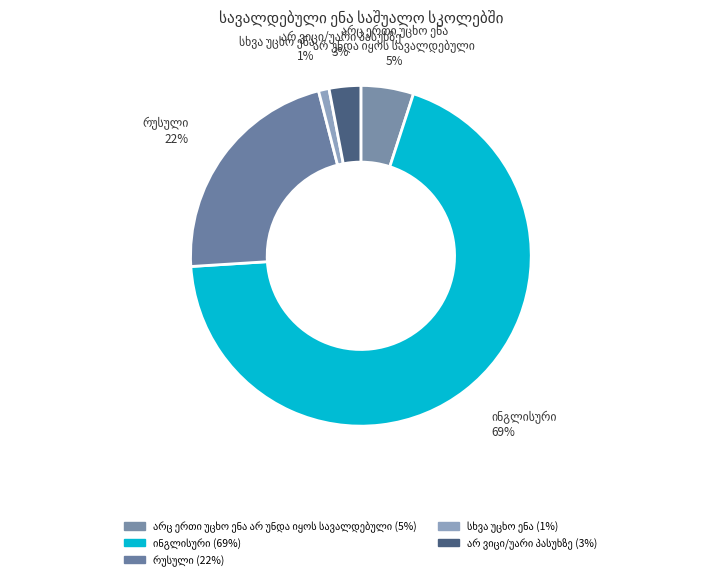

To the nearest percent, what portion does არ ვიცი/უარი პასუხზე represent?

3%